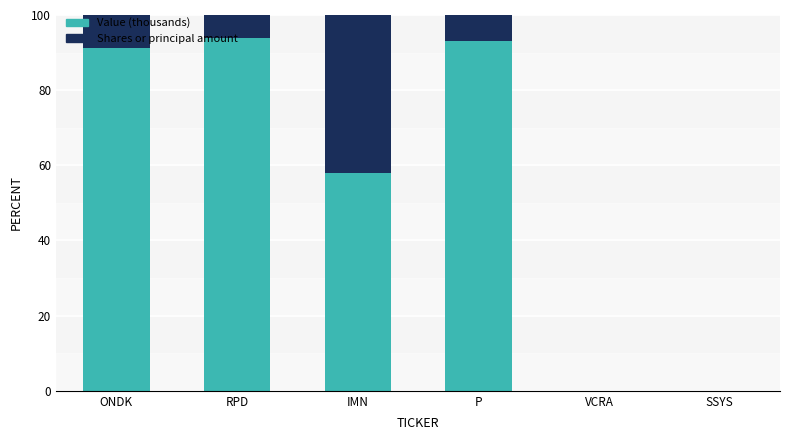

What is the sum of all Value (thousands) values?

335.9